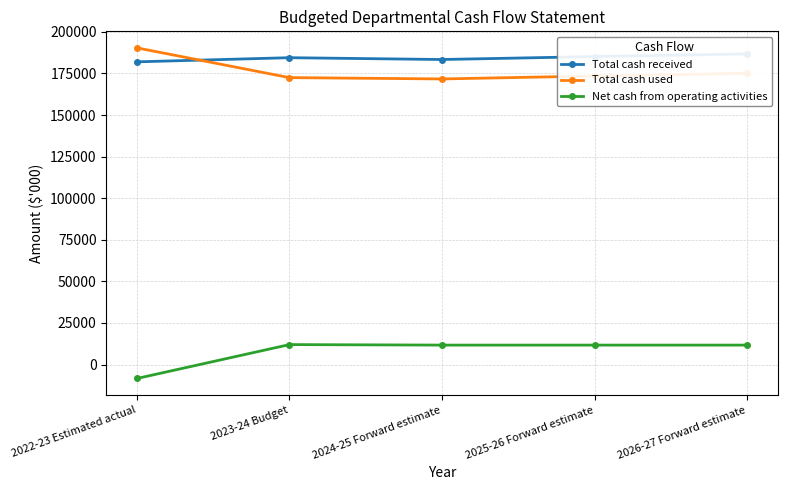

What is the total value across all series at 2023-24 Budget?

368904